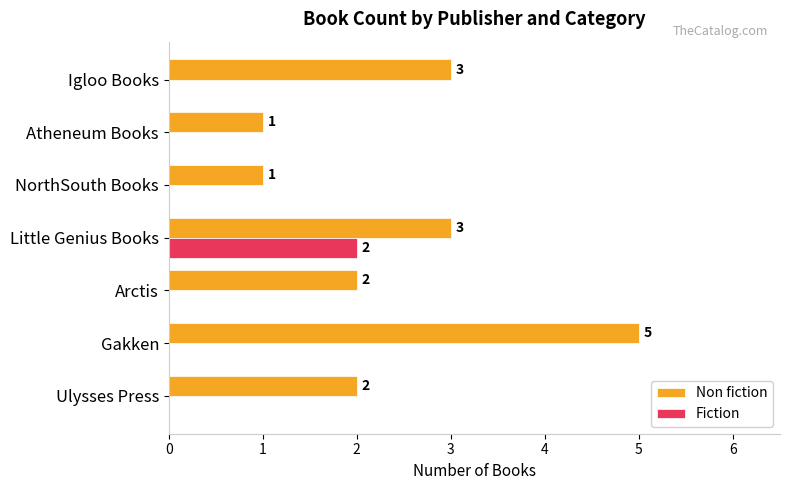

How many series are shown in this chart?

2